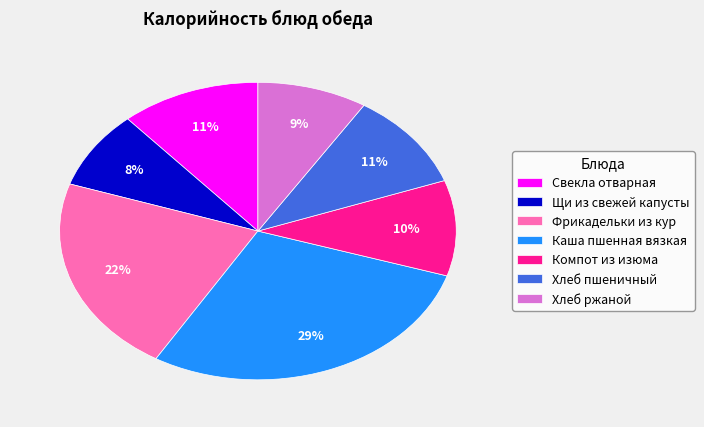

Does any single category account for the majority?

No